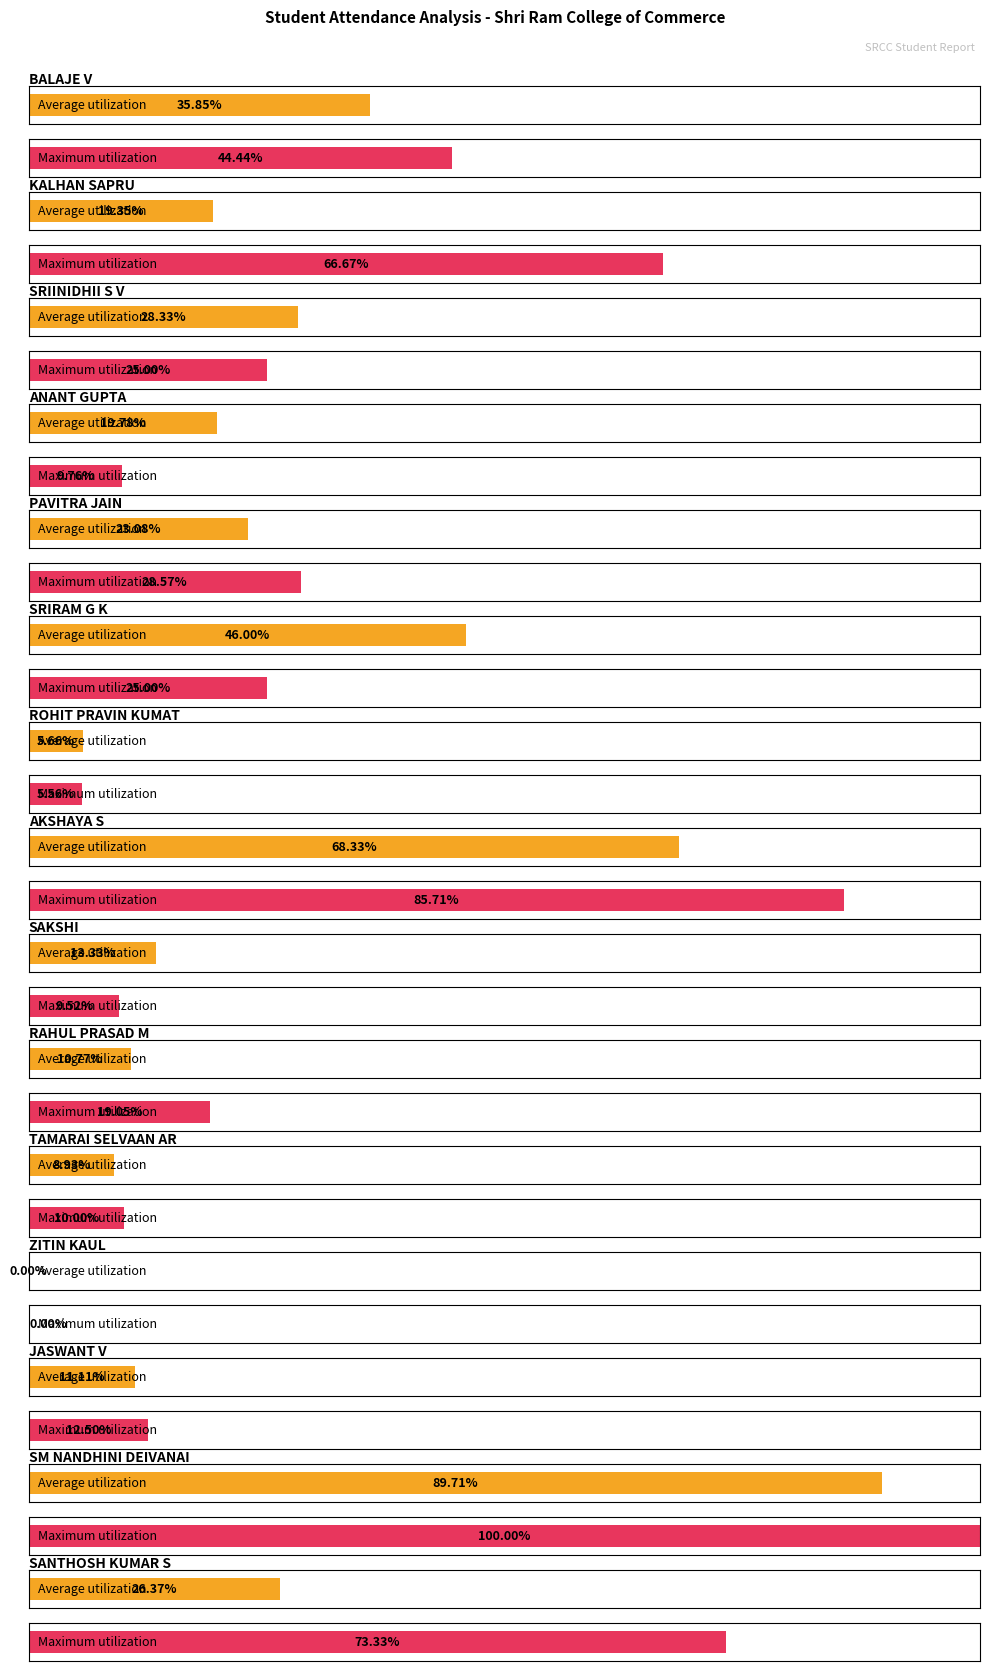

What position from the right is AKSHAYA S?

8